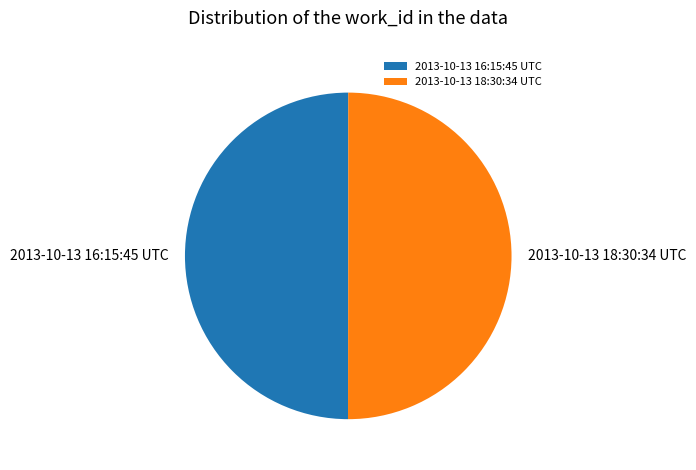

Do 2013-10-13 16:15:45 UTC and 2013-10-13 18:30:34 UTC together represent more than half of the pie?

Yes